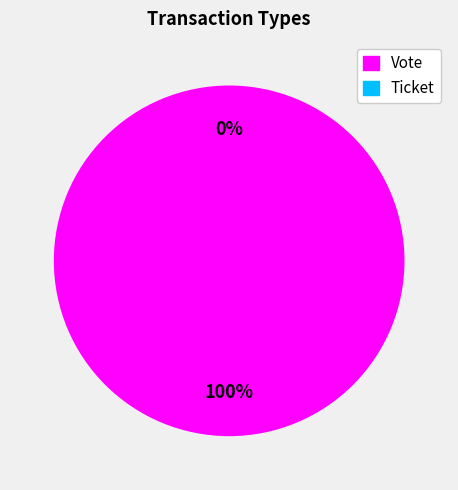

Count the number of slices in the pie.

2